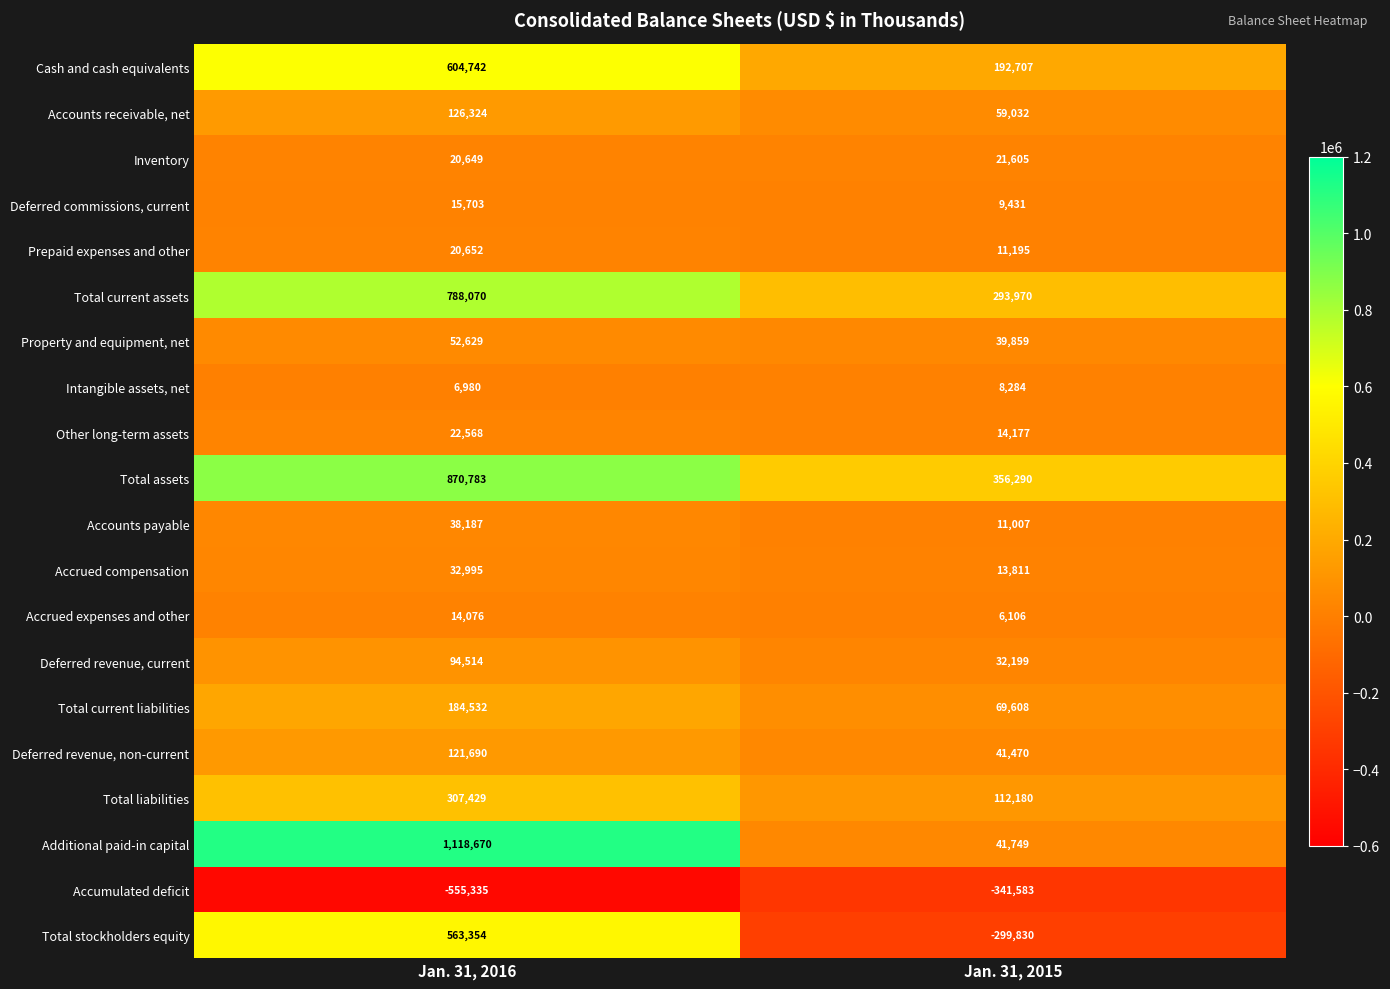

At which label is Prepaid expenses and other closest to 15923?

Jan. 31, 2015